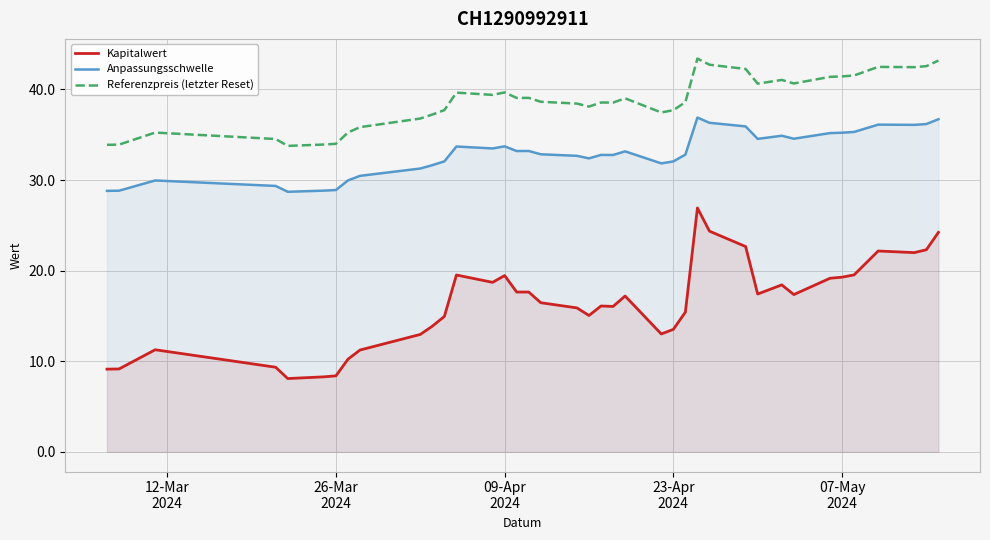

True or false: Referenzpreis (letzter Reset) and Kapitalwert intersect in this chart.

False